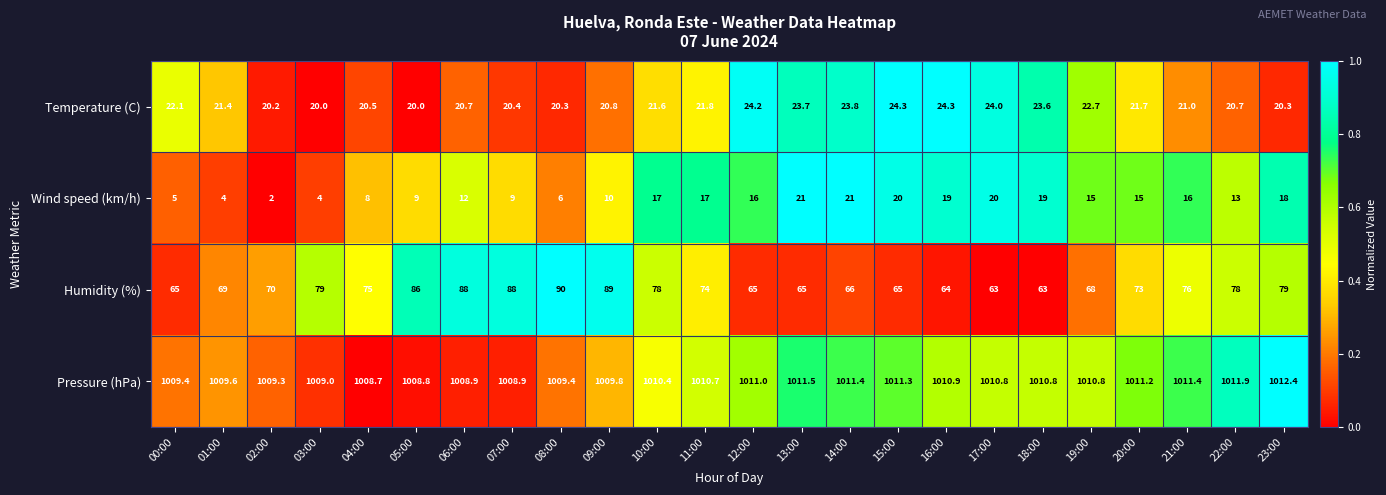

How many series are shown in this chart?

4